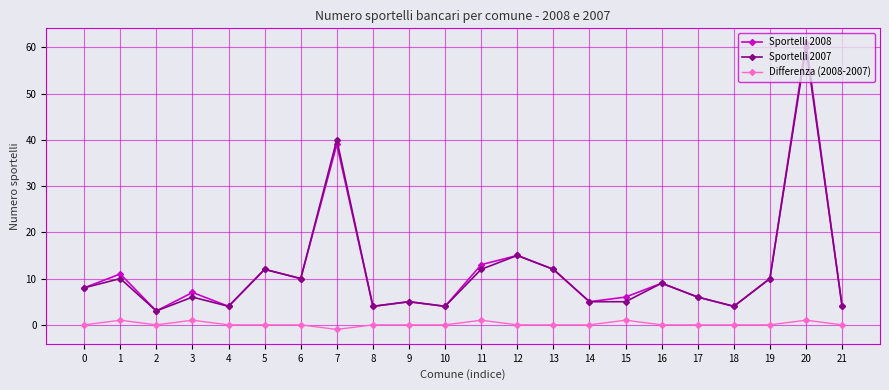

At which category is the sum across all series the highest?

20